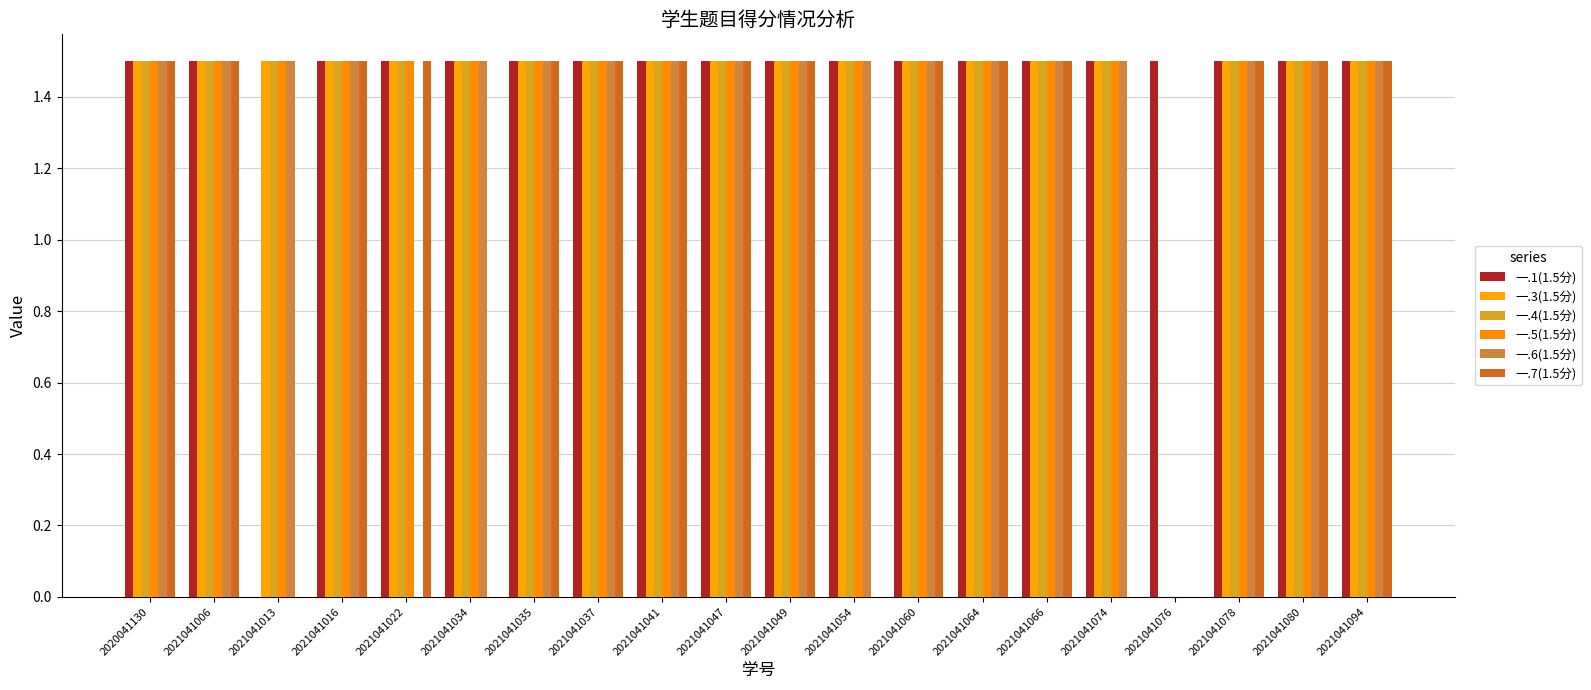

What are all the series names shown in the legend?

一.1(1.5分), 一.3(1.5分), 一.4(1.5分), 一.5(1.5分), 一.6(1.5分), 一.7(1.5分)